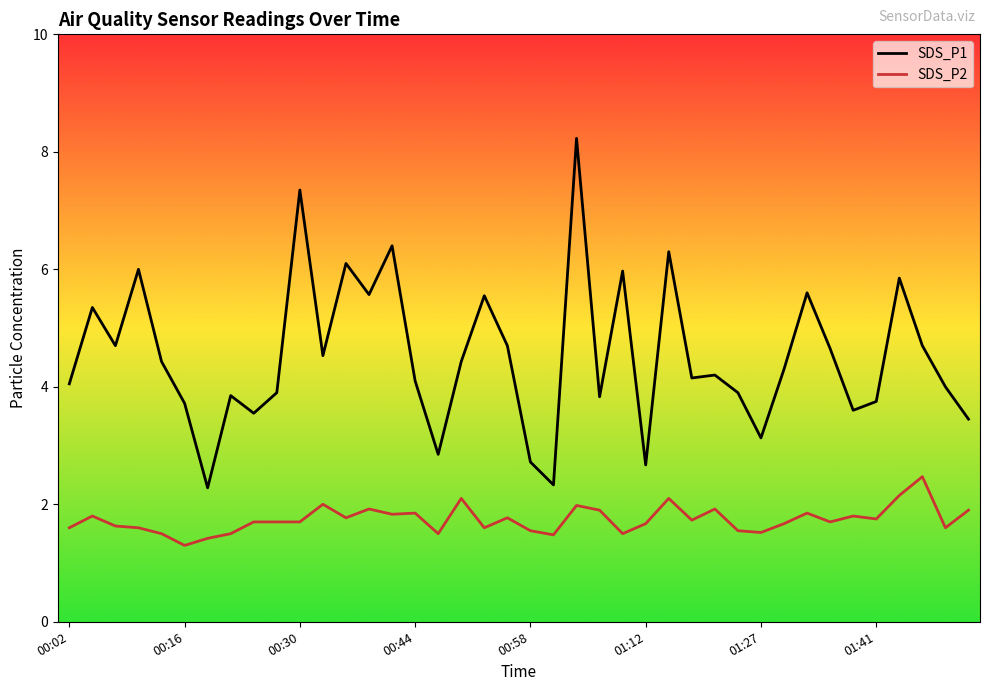

Which series has the widest spread of values?

SDS_P1